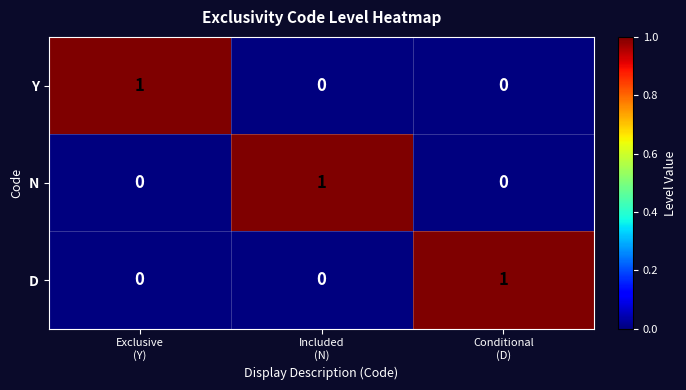

At how many categories does at least one series exceed 0?

3